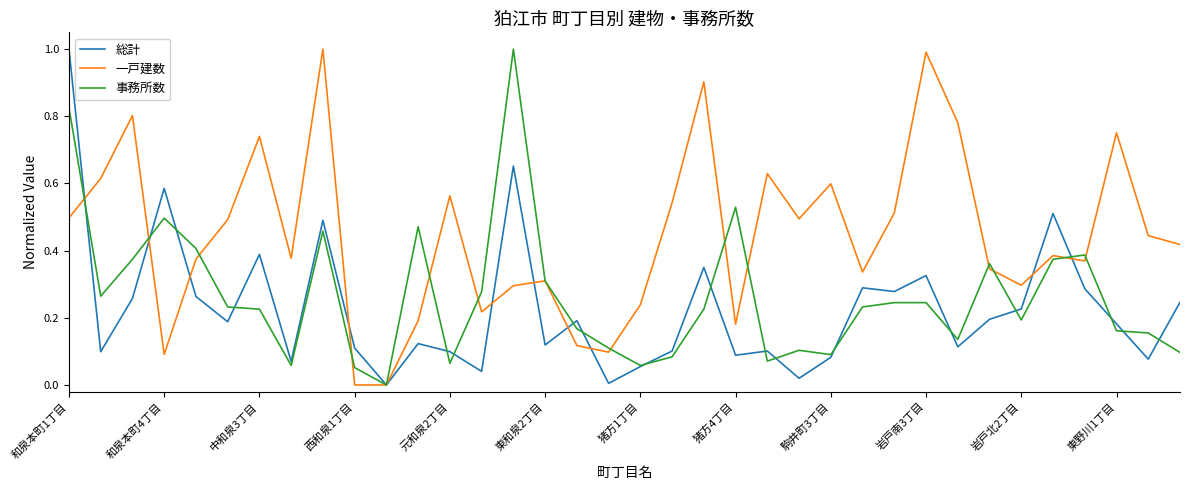

Which series has the largest total across all categories?

一戸建数